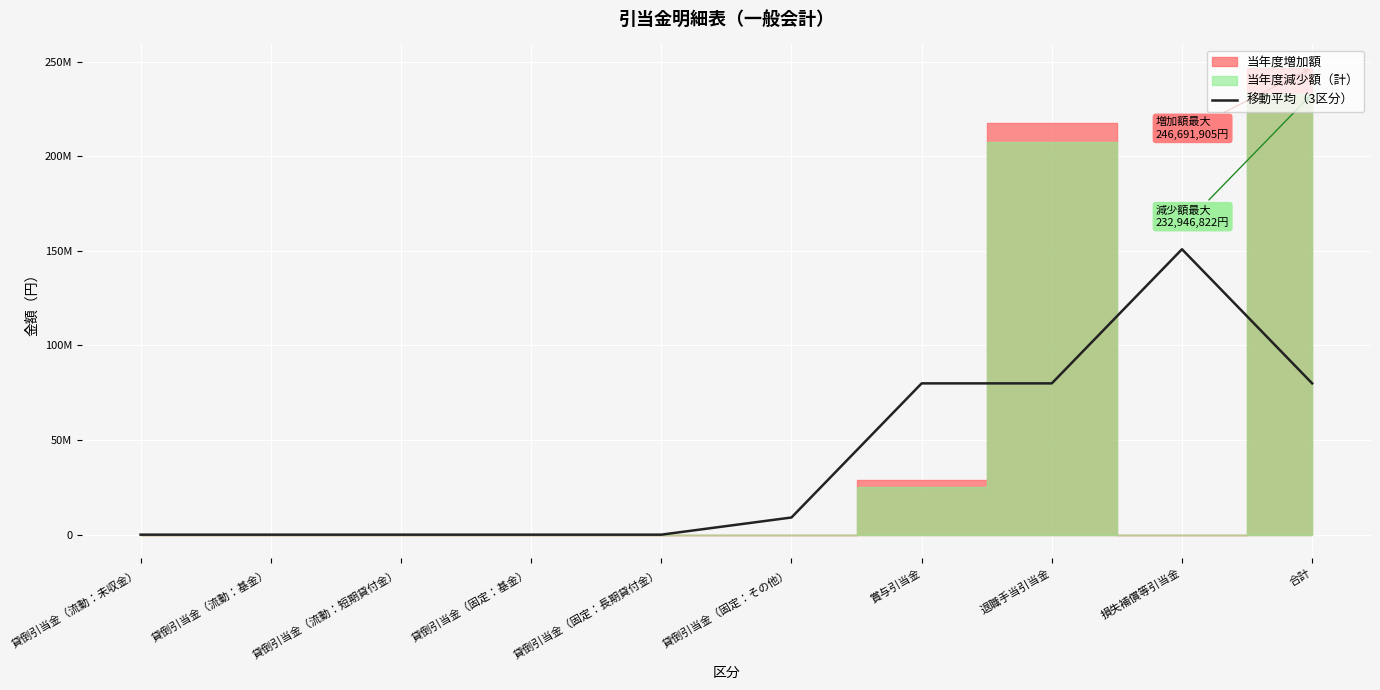

What is the average value?

39969893.9